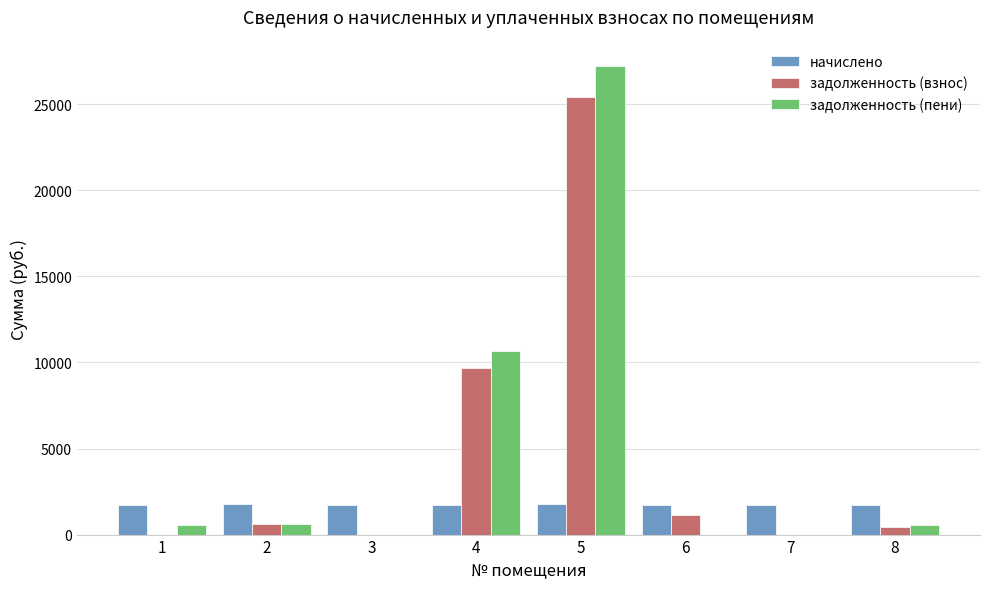

What is the average value of the начислено series?

1734.5